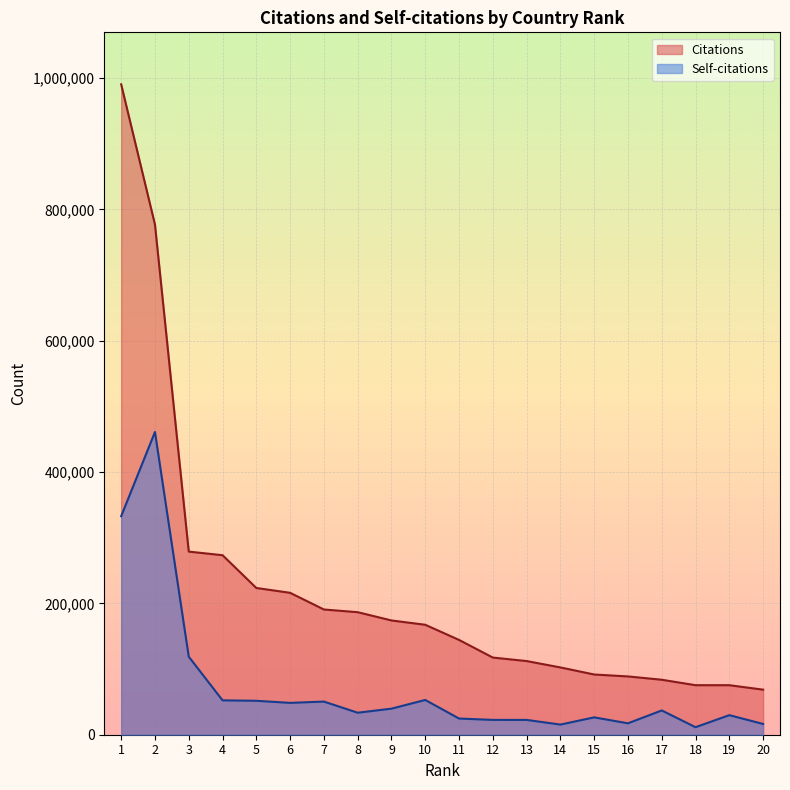

True or false: Self-citations has more than 2 interior local peaks.

True